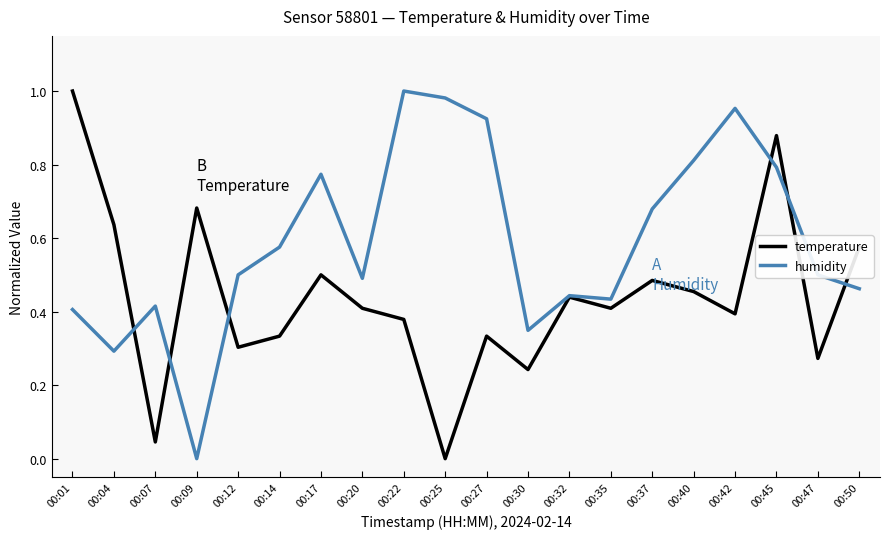

Is it true that humidity equals 0.3 at 00:04?

True